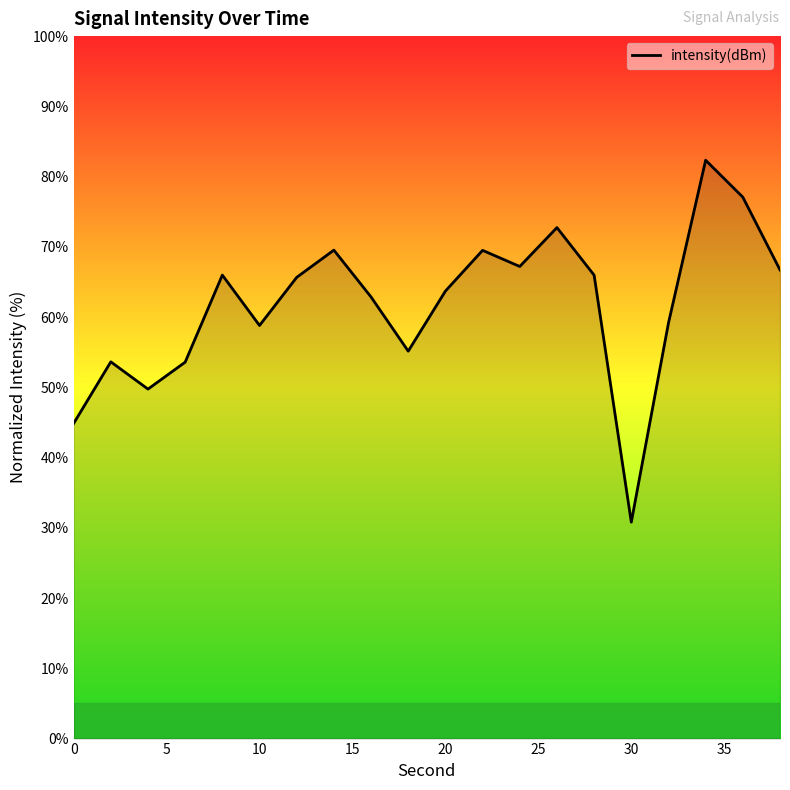

What is the smallest value displayed?

30.8